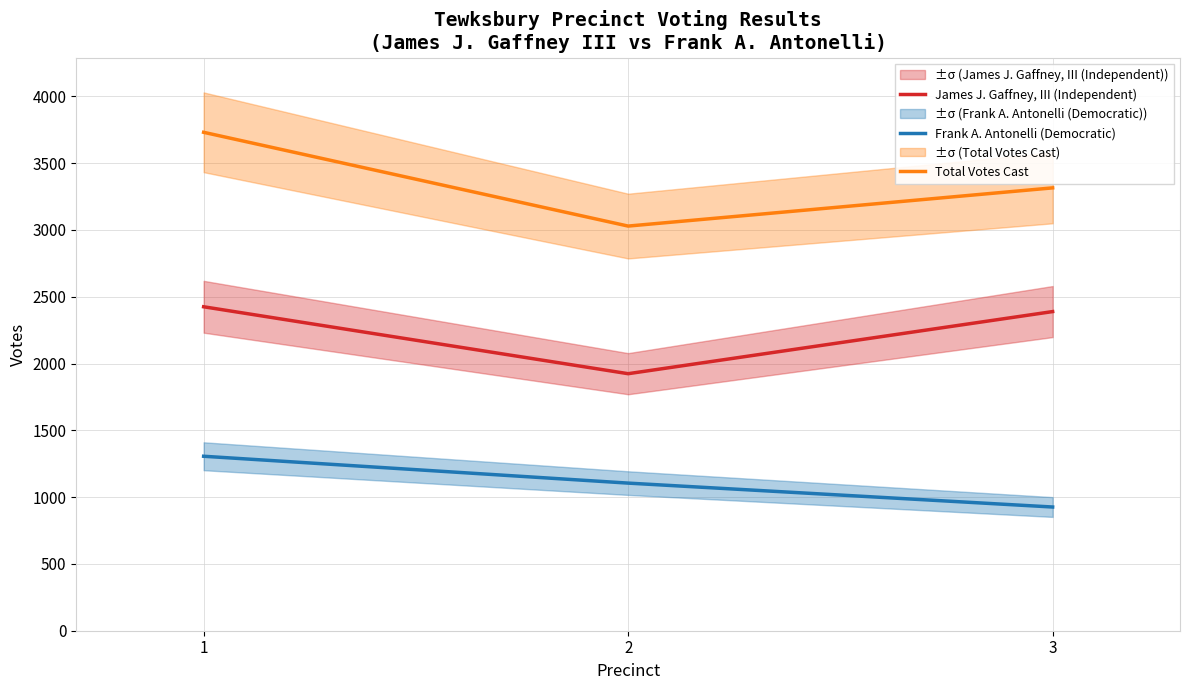

Which category has the highest value in the Total Votes Cast series?

1